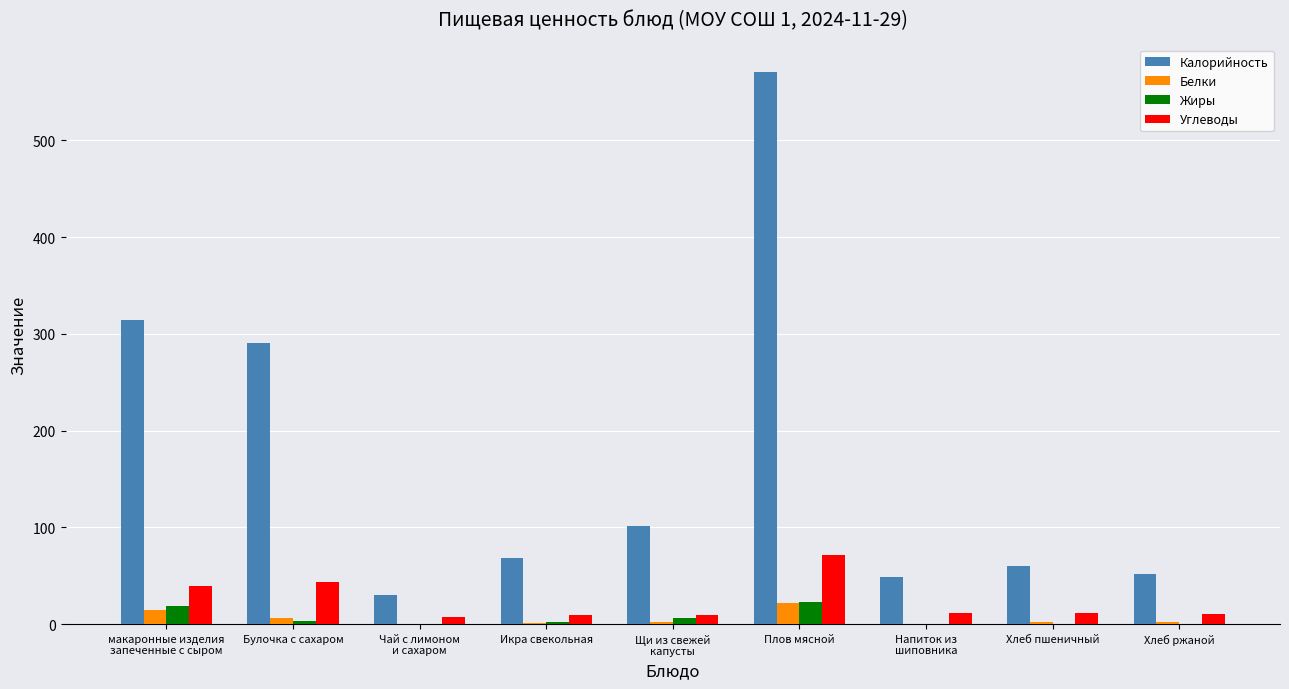

Which series has the largest total across all categories?

Калорийность